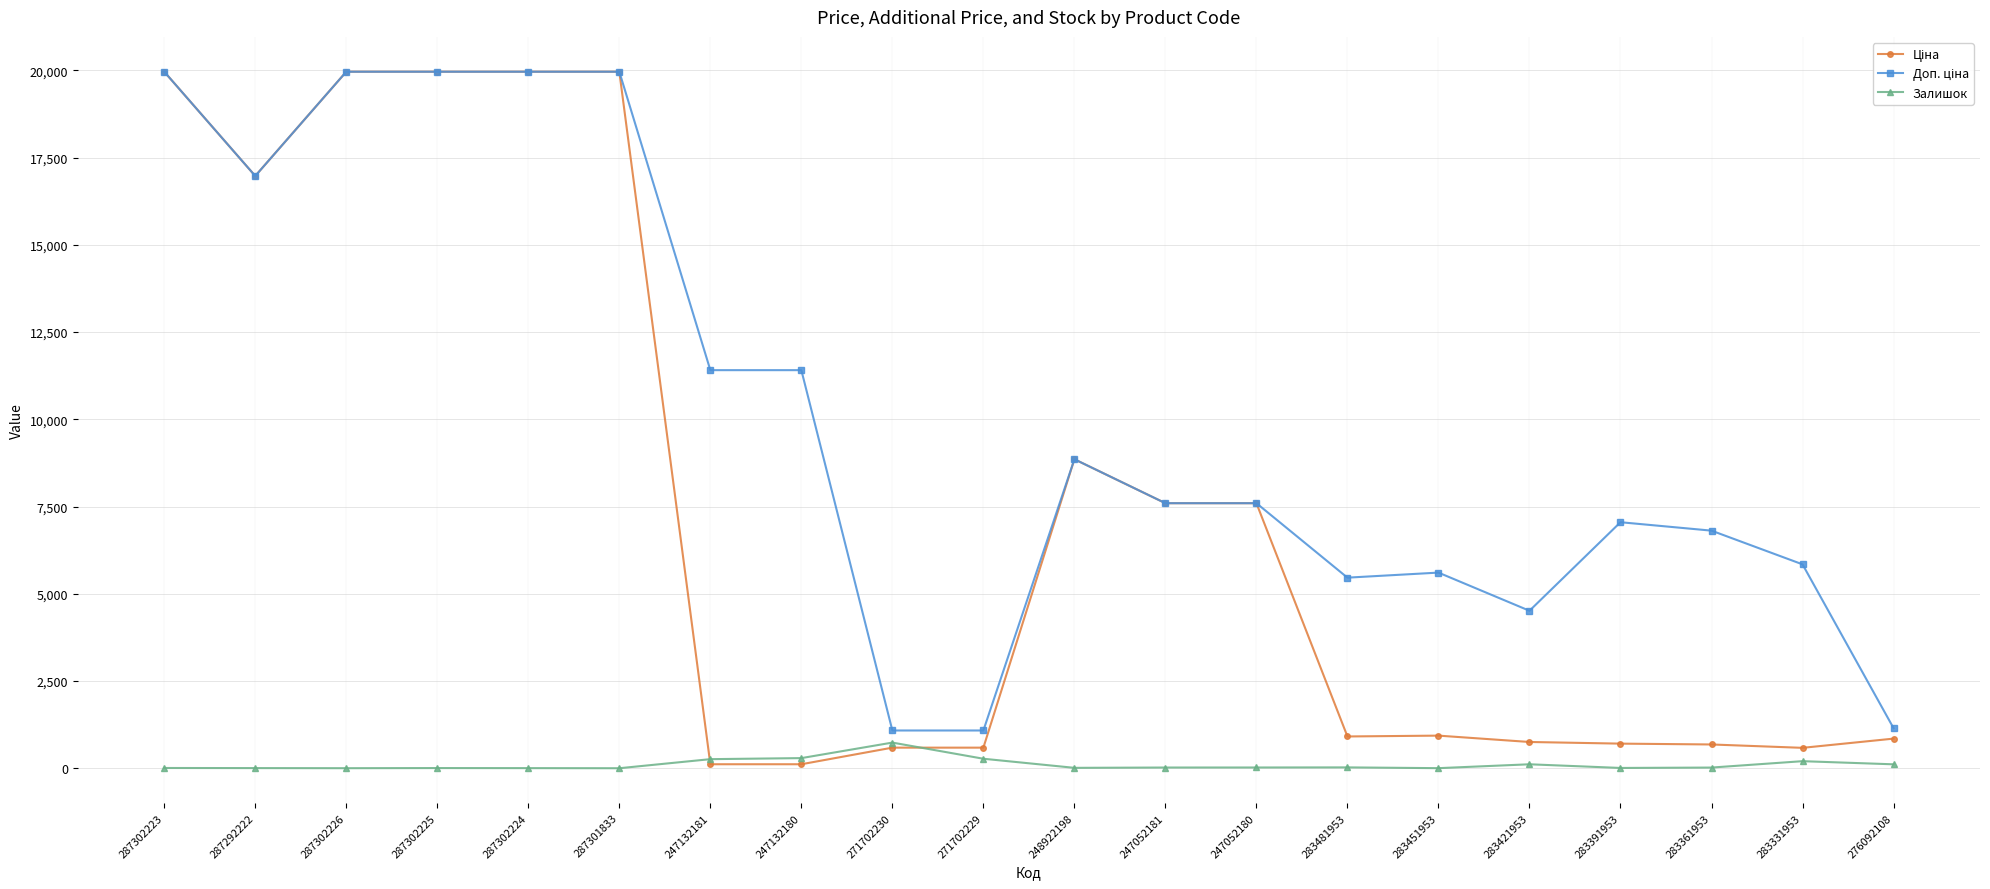

What is the label of the 10th point from the left?

271702229